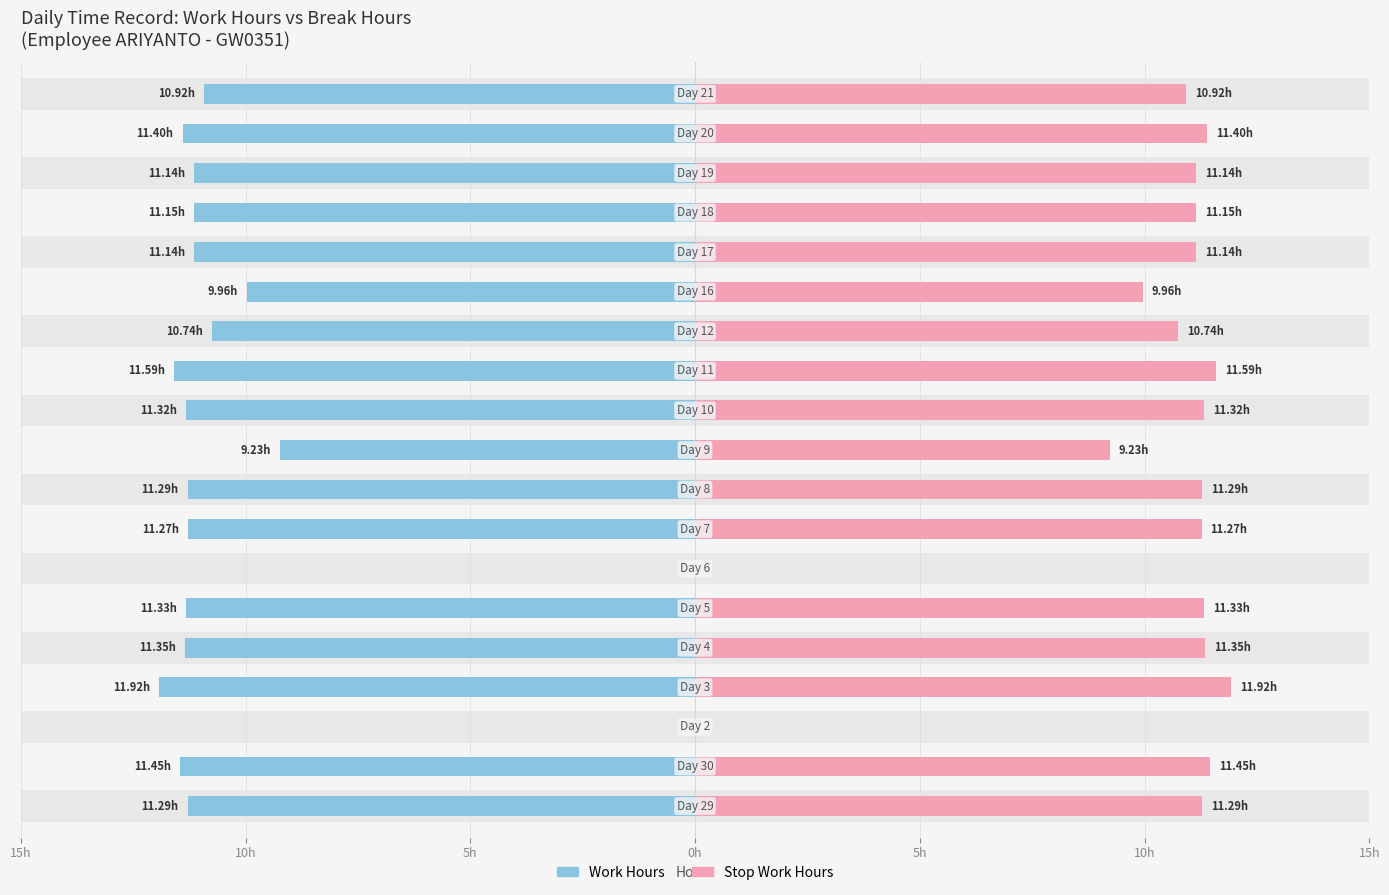

What is the label of the 10th bar from the left?

9